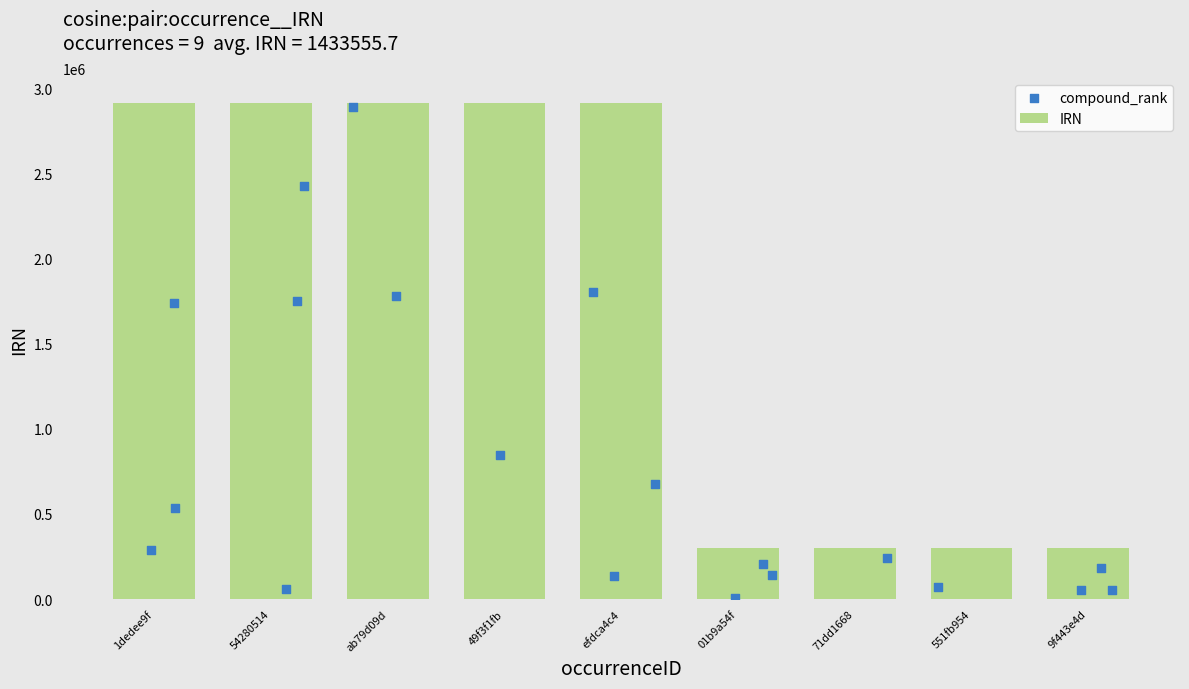

Which has a higher value, ab79d09d or 551fb954?

ab79d09d